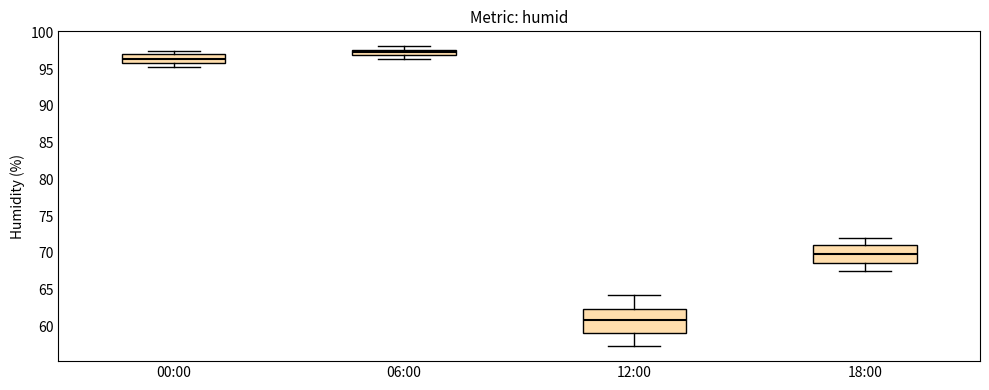

Which box is the tallest, from its lower edge to its upper edge?

12:00